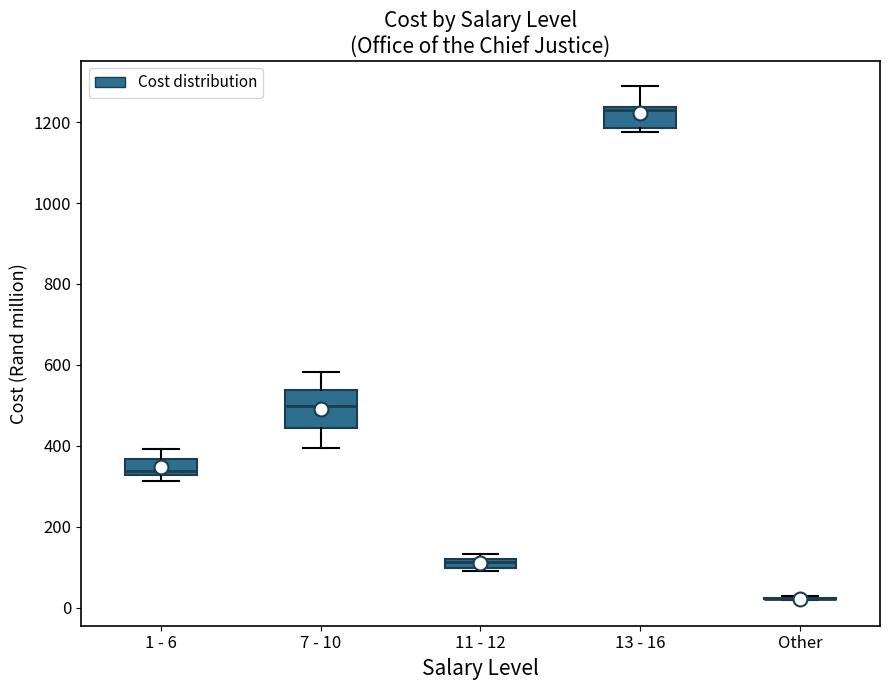

Comparing the boxes themselves (not the whiskers), which one is the tallest?

7 - 10